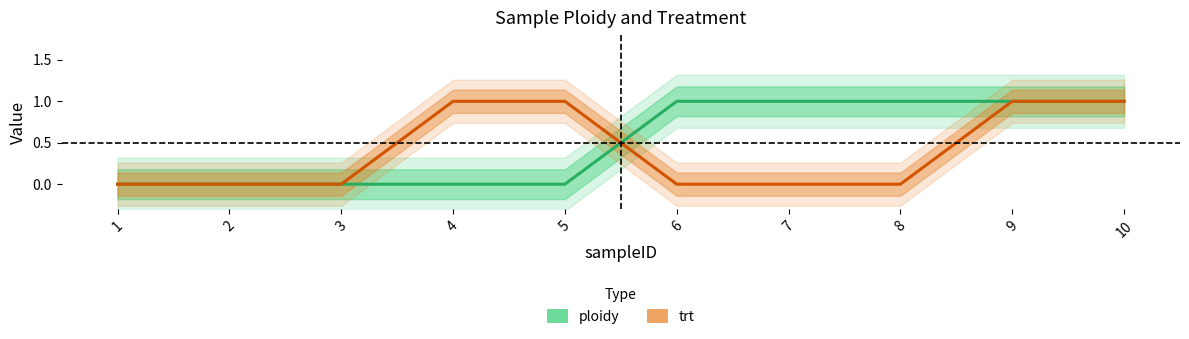

Which series changed the most between 2 and 6?

ploidy